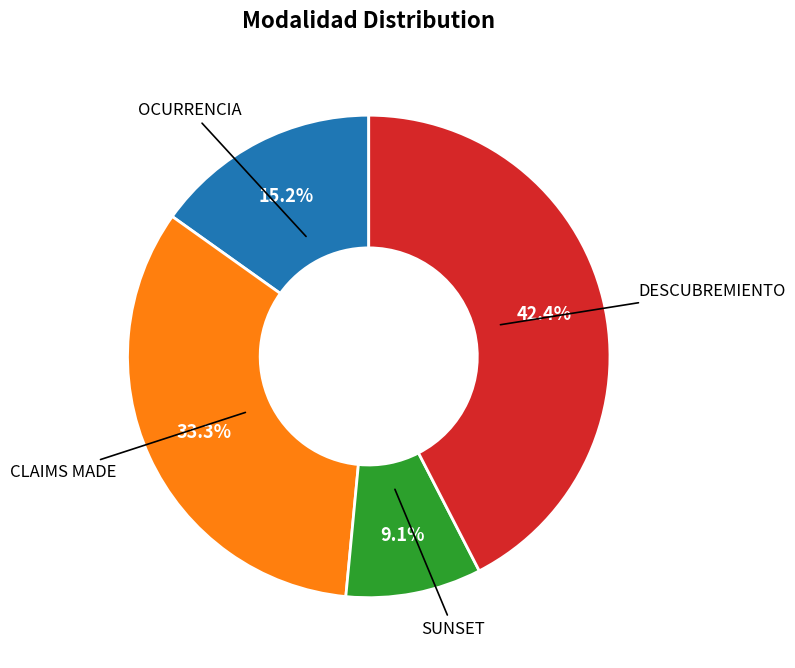

Which category has the biggest portion of the pie?

DESCUBREMIENTO